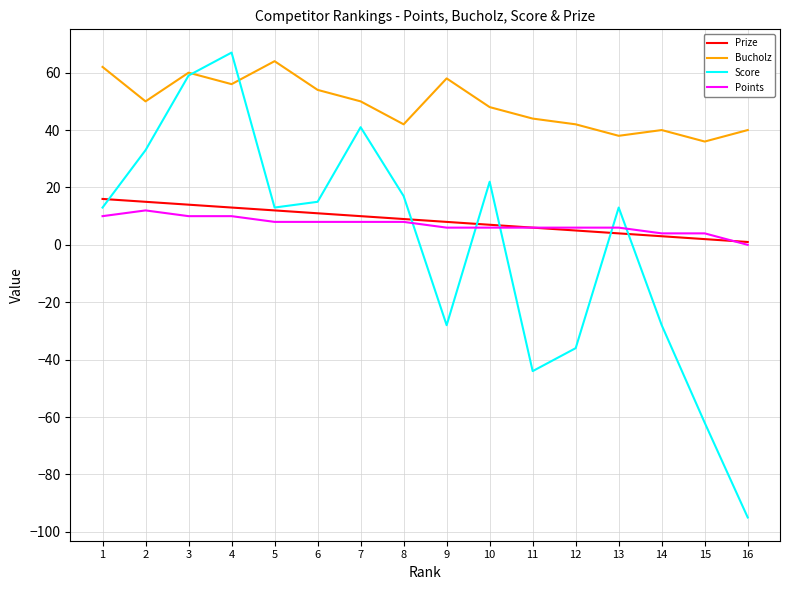

Between 1 and 2, which series saw the biggest shift?

Score